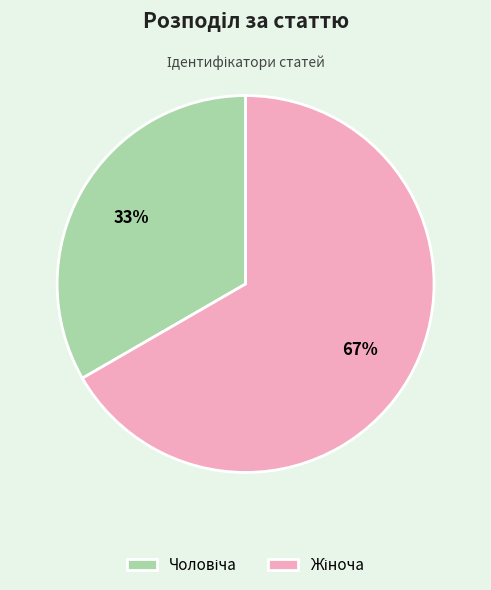

Does any single category account for the majority?

Yes